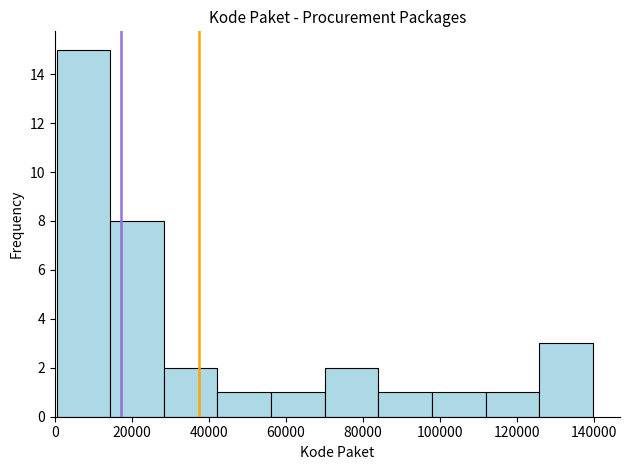

Which range on the x-axis has the tallest bar?

0 to 14000